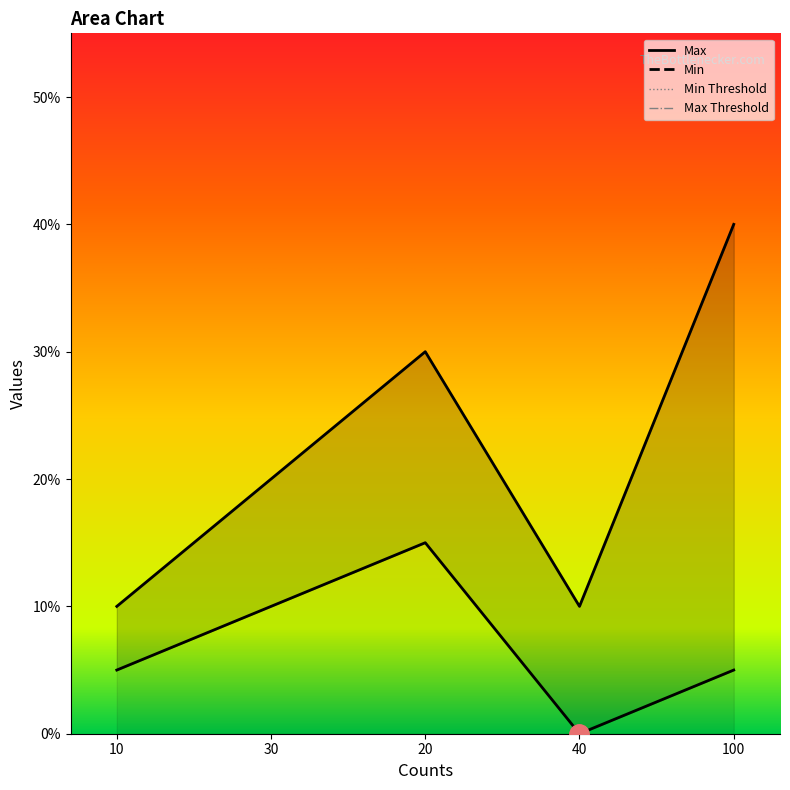

How many interior local peaks does the Max series have?

1